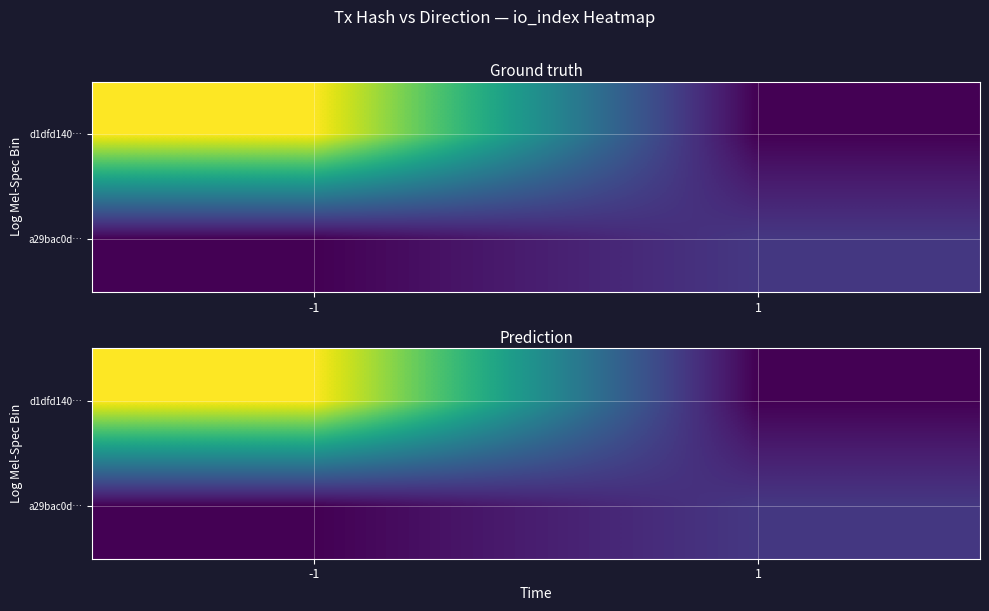

How many distinct data groups are displayed?

2